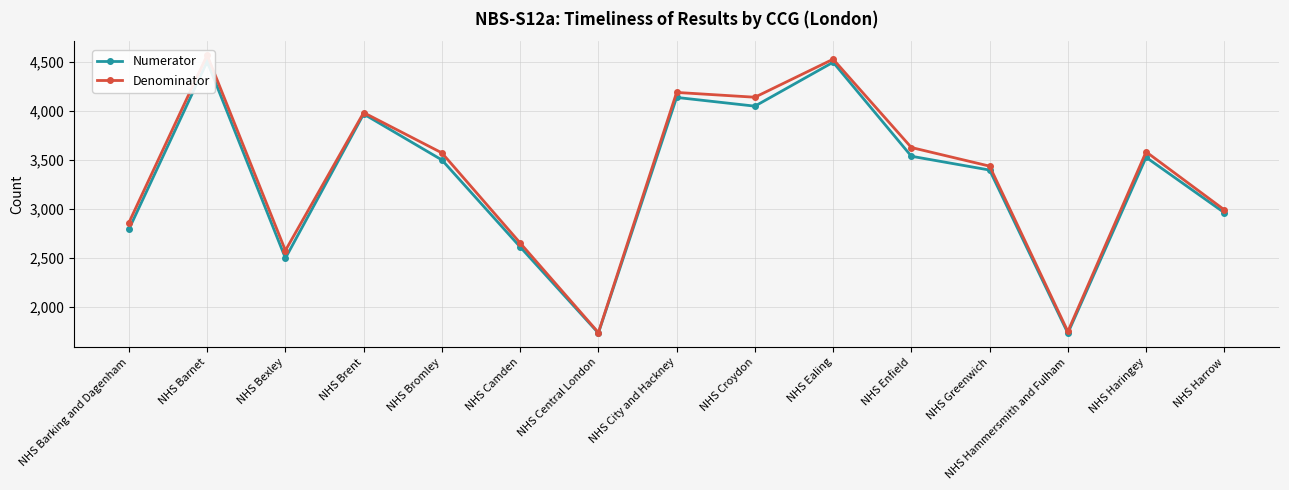

How many lines are shown in the chart?

2